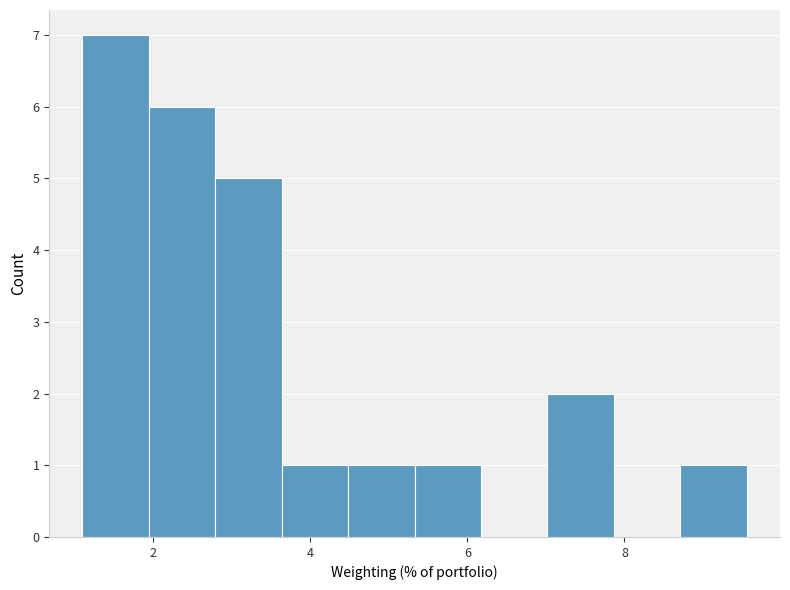

Reading left to right, transcribe this chart: for each bar, give the range it covers on the x-axis and its height. Neither the bar edges nor the heights are printed on the chart, so give them approximately, as read against the axes.

1.0 to 2.0: 7
2.0 to 2.8: 6
2.8 to 3.6: 5
3.6 to 4.4: 1
4.4 to 5.4: 1
5.4 to 6.2: 1
6.2 to 7.0: 0
7.0 to 7.8: 2
7.8 to 8.8: 0
8.8 to 9.6: 1